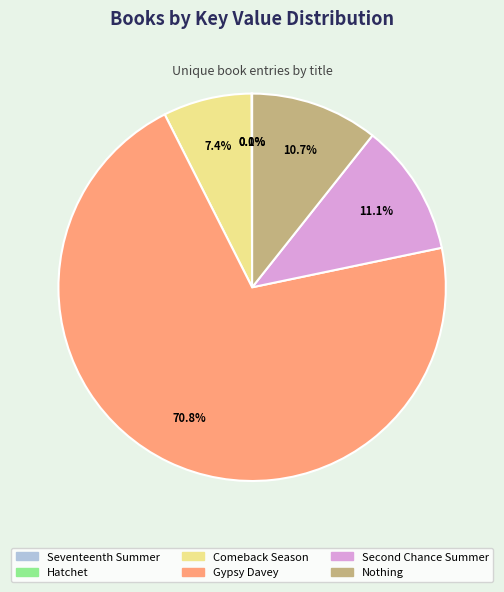

What is the largest slice in the pie chart?

Gypsy Davey